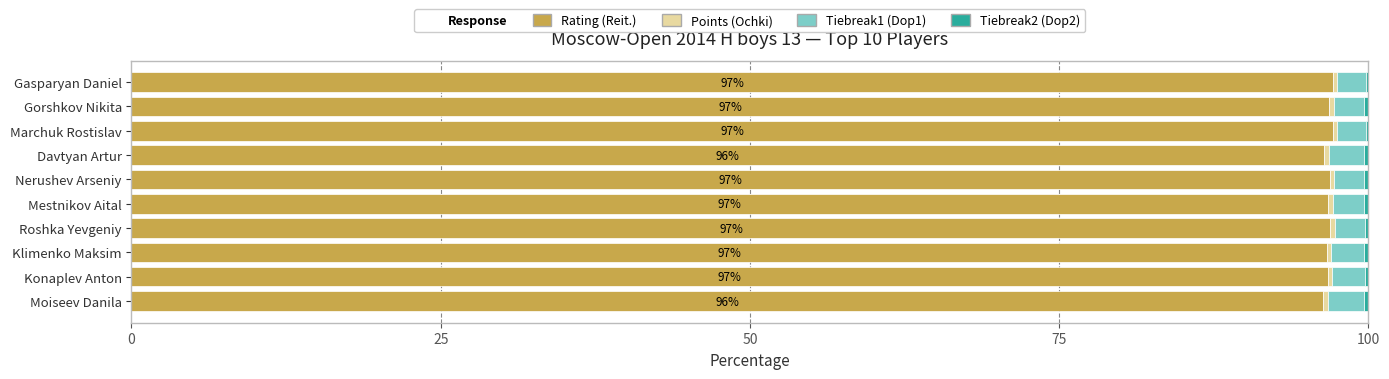

The Rating (Reit.) series shows 166.4 at Gasparyan Daniel. True or false?

False